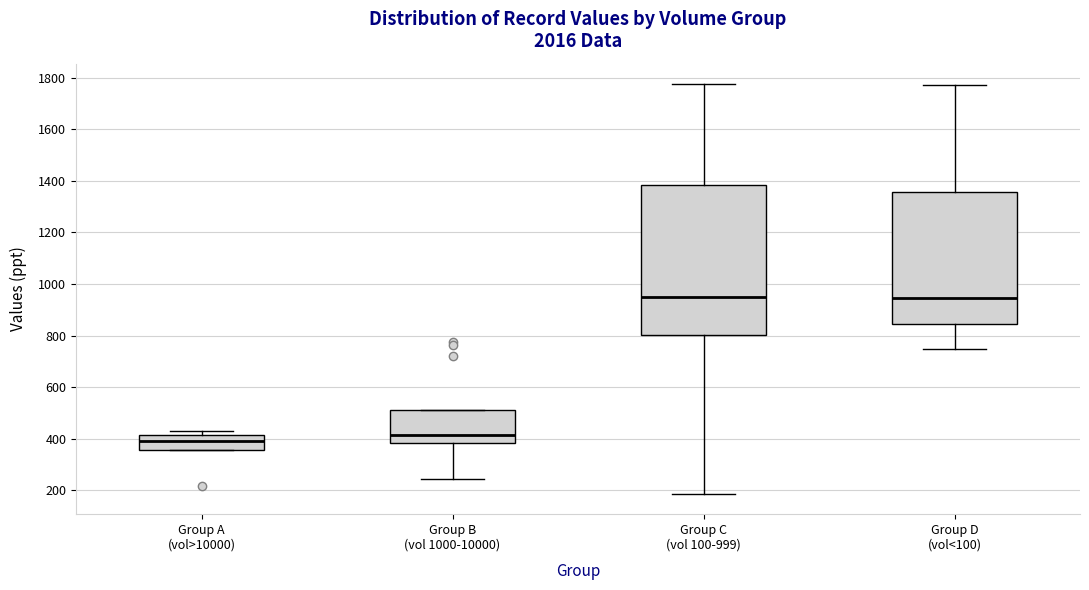

Comparing the boxes themselves (not the whiskers), which one is the tallest?

Group C (vol 100-999)